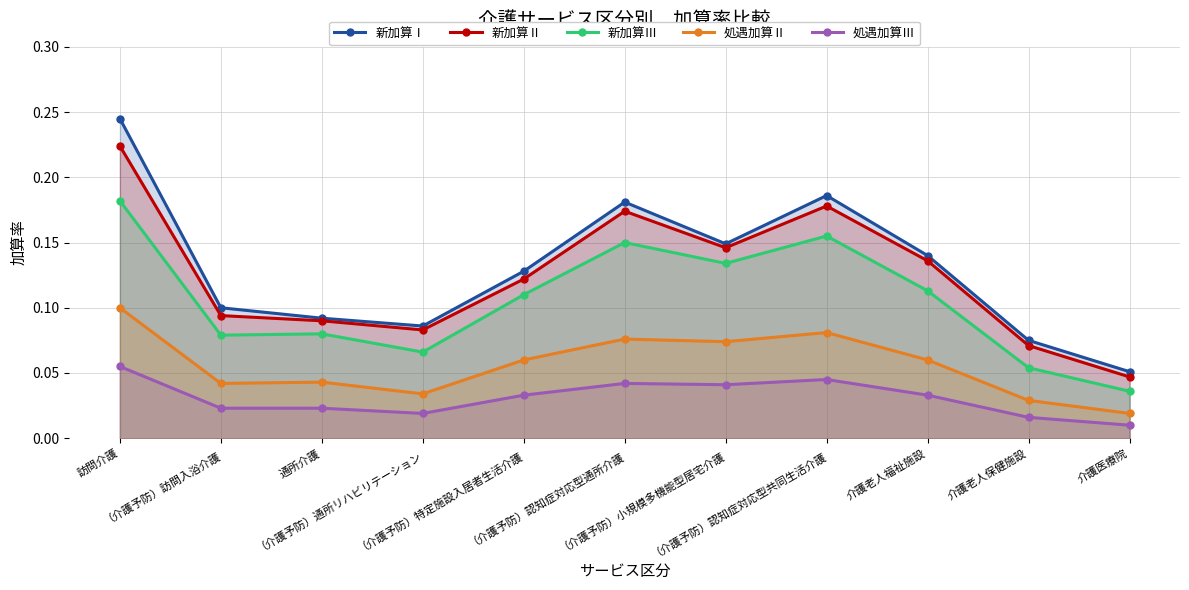

How many lines are shown in the chart?

5